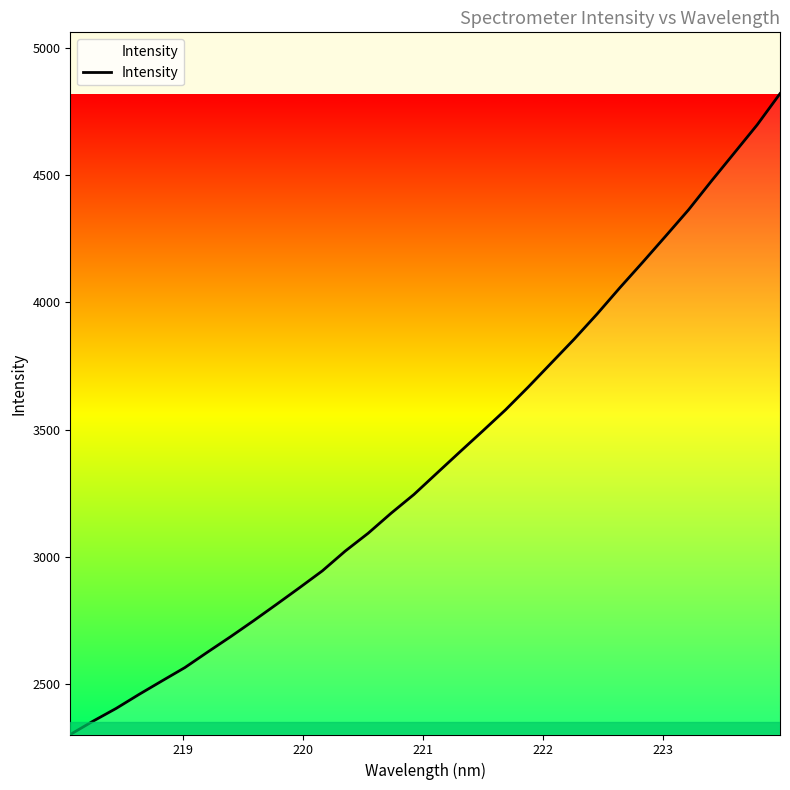

What is the minimum value shown in the chart?

2301.8